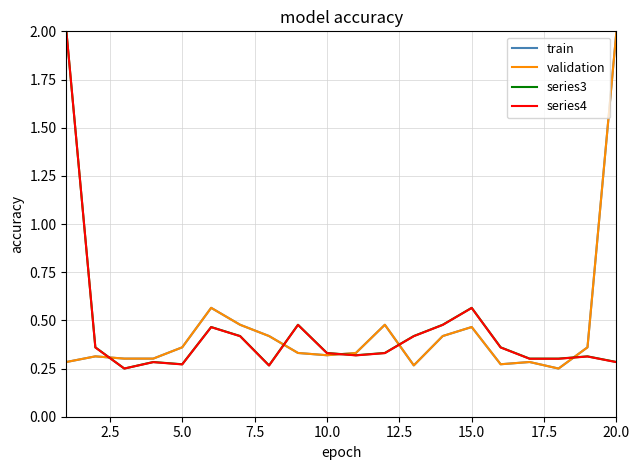

Is this an area chart (filled region under the line)?

No